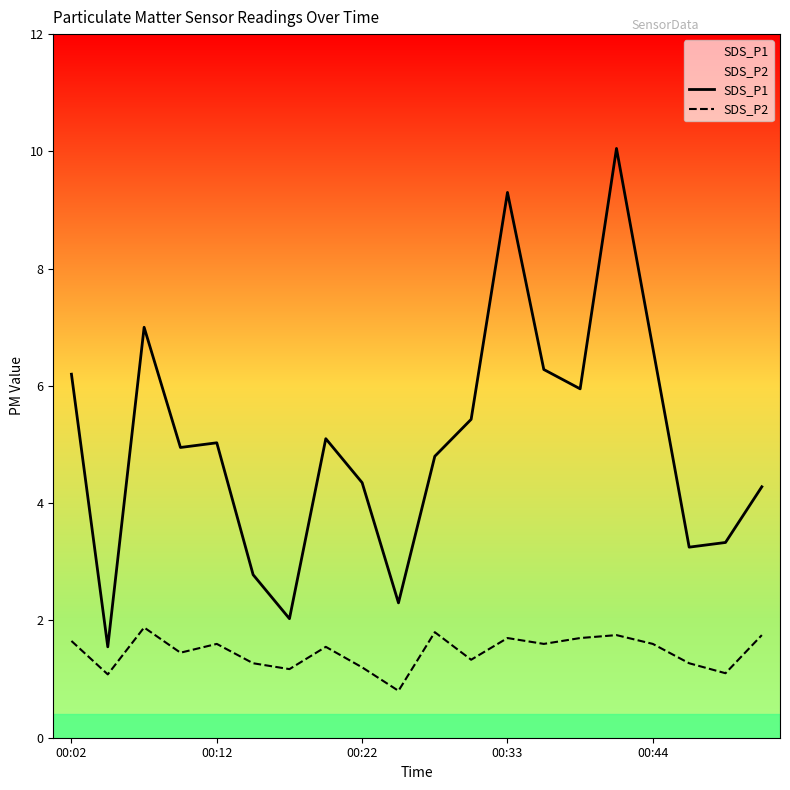

The SDS_P2 series shows 1.3 at 17. True or false?

True